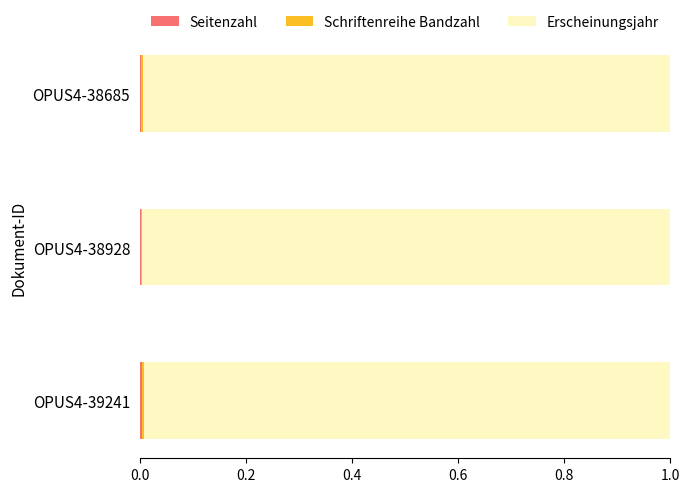

How many categories are shown in the chart?

3